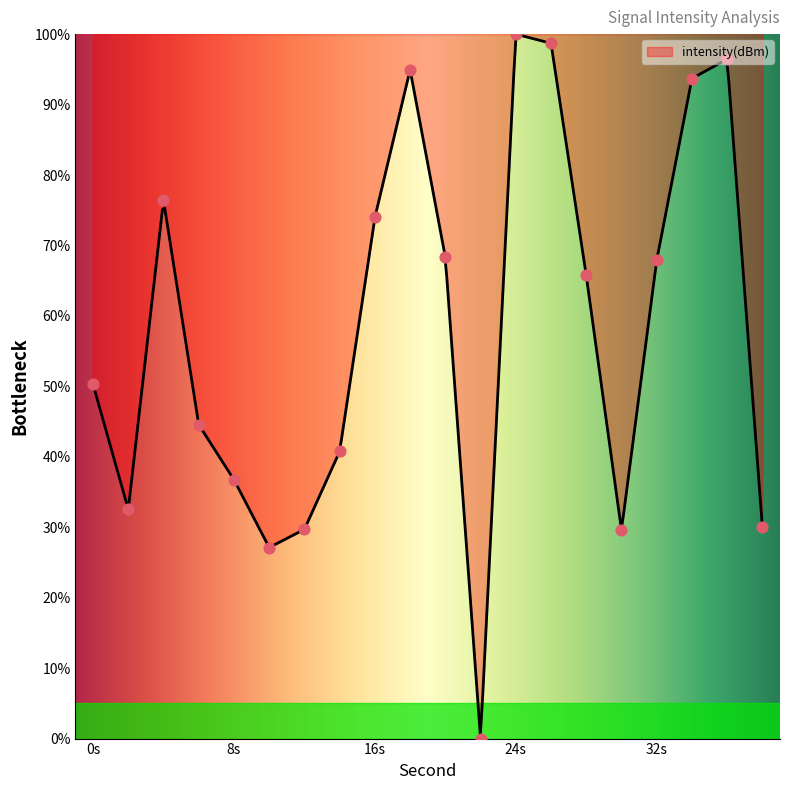

What is the change in value from 2 to 36?

+63.9